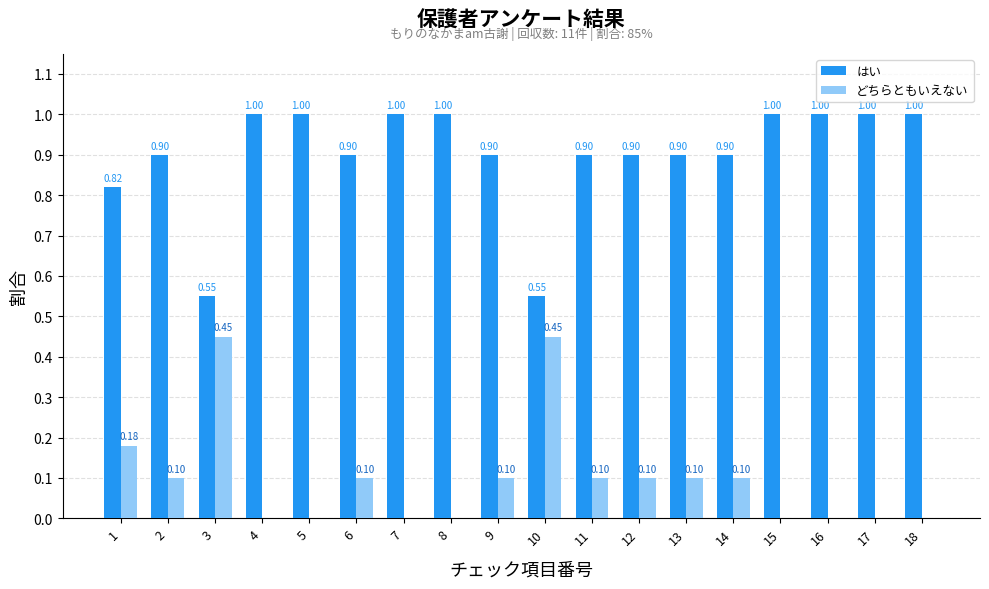

What is the total value across all series at 17?

1.0